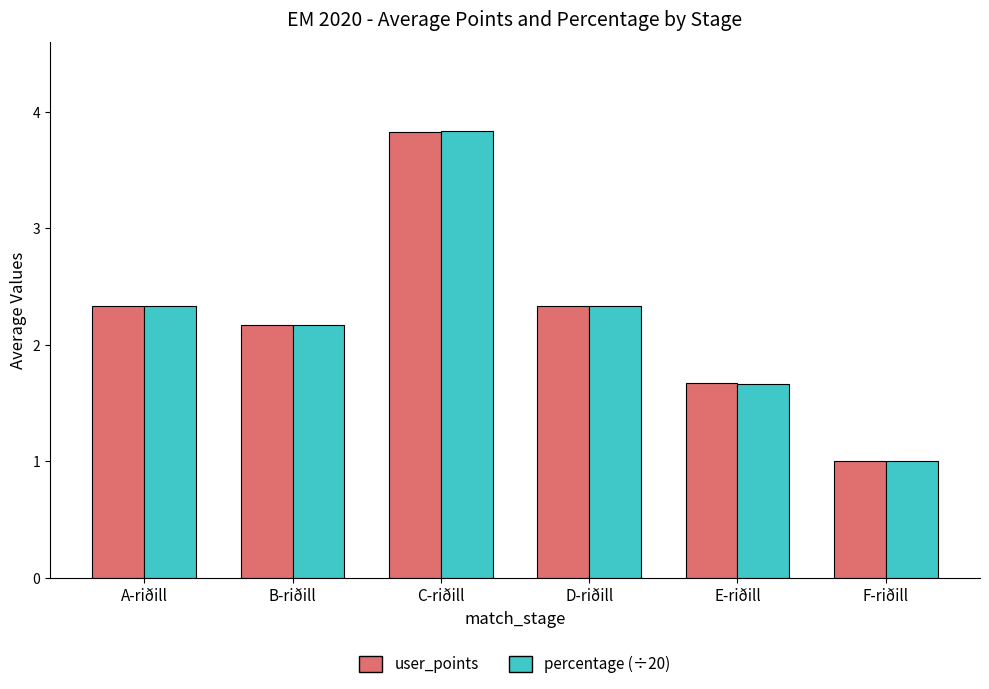

Reading left to right, what are all the values shown in this chart?

user_points: 2.3	2.2	3.8	2.3	1.7	1.0
percentage: 2.3	2.2	3.8	2.3	1.7	1.0